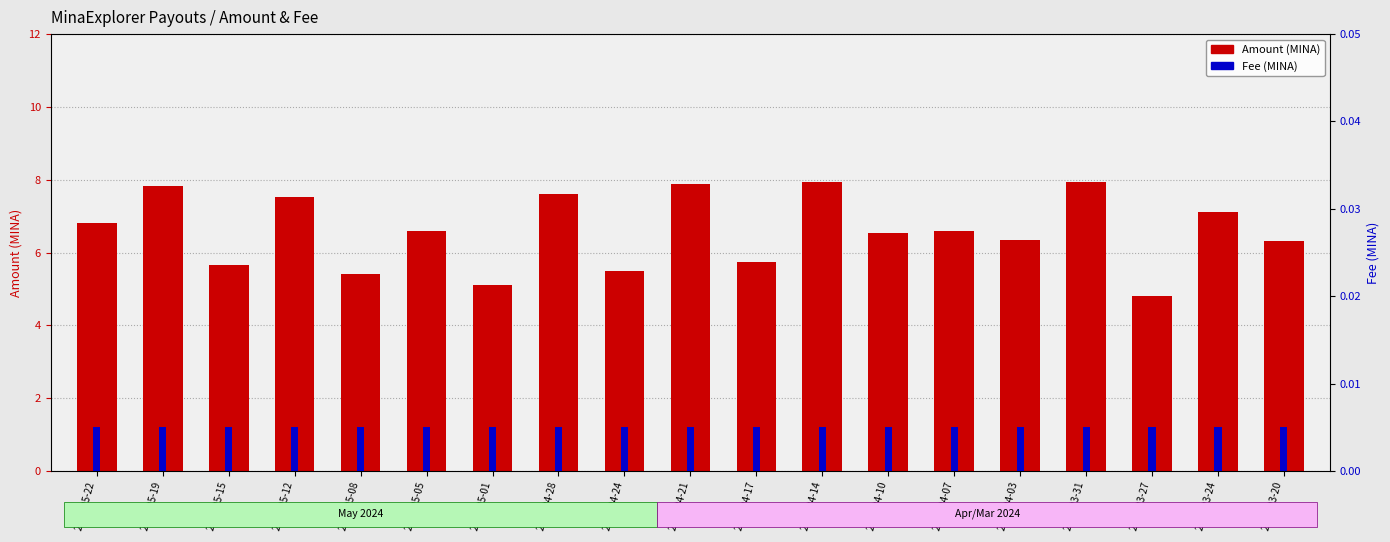

What is the difference between the second highest and second lowest values in the Amount series?

2.8